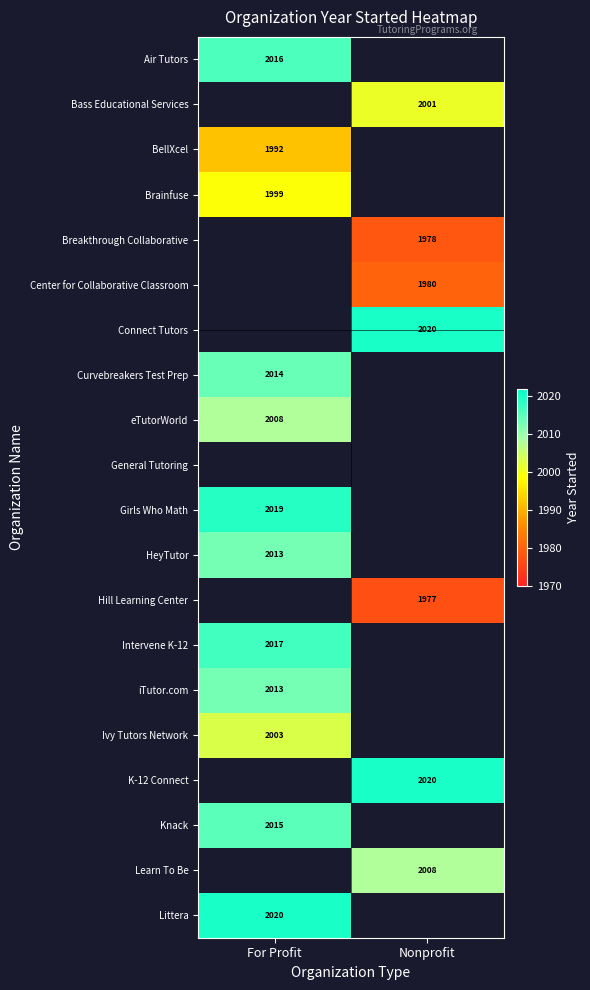

Count the number of data series in this chart.

20